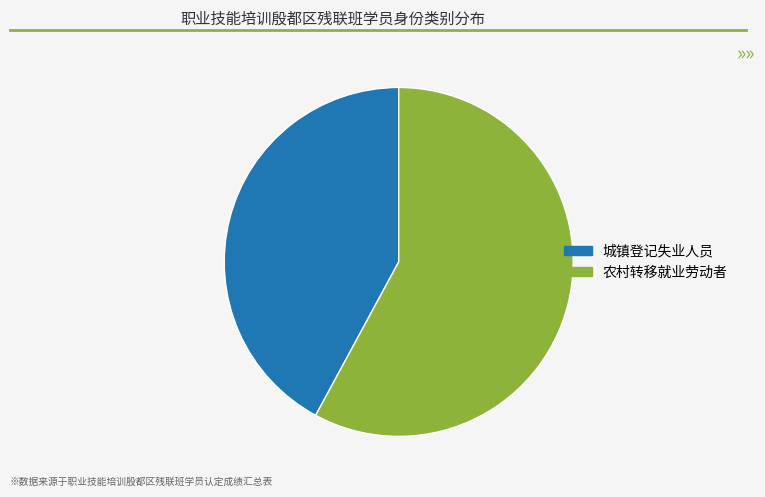

Which category has the smallest portion of the pie?

城镇登记失业人员